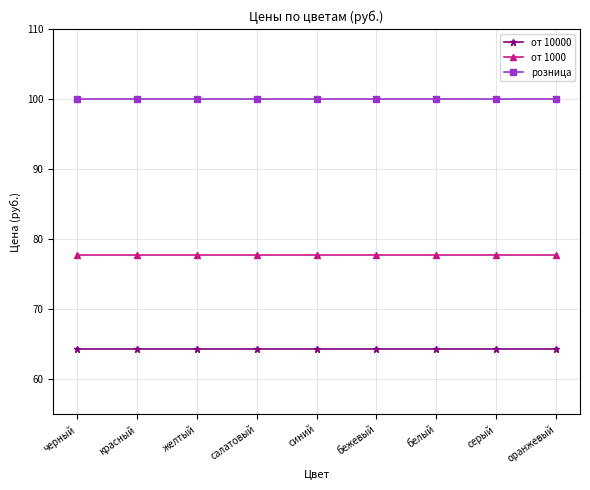

How many lines are shown in the chart?

3